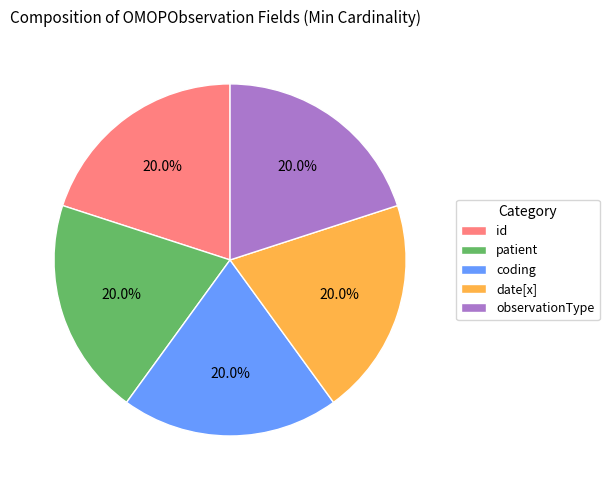

What is the total percentage of observationType and id?

40.0%